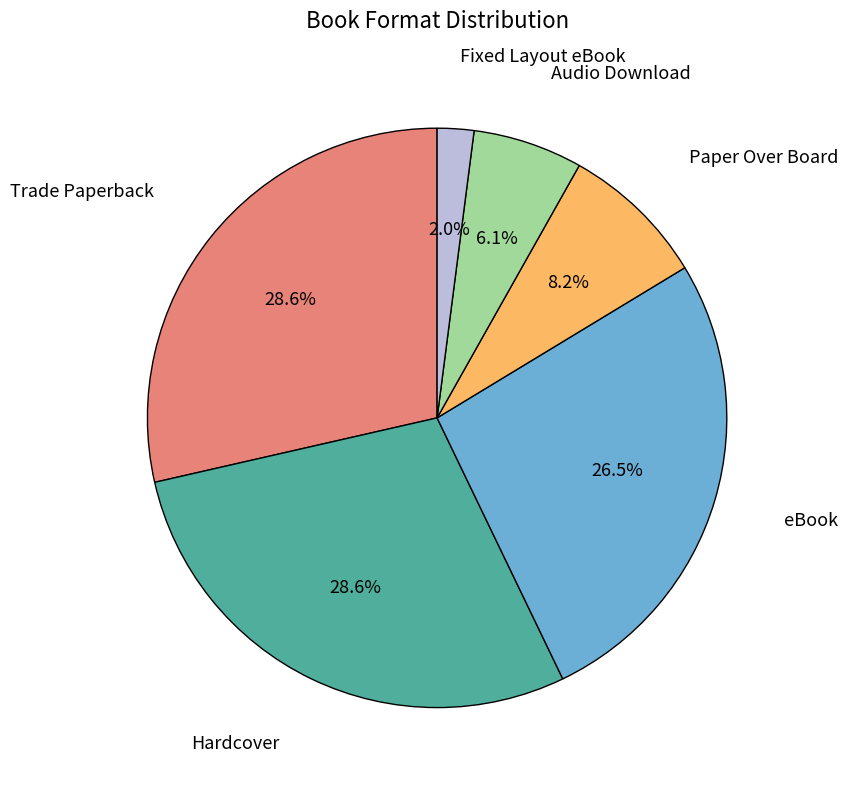

Is there any slice that represents more than half of the pie?

No